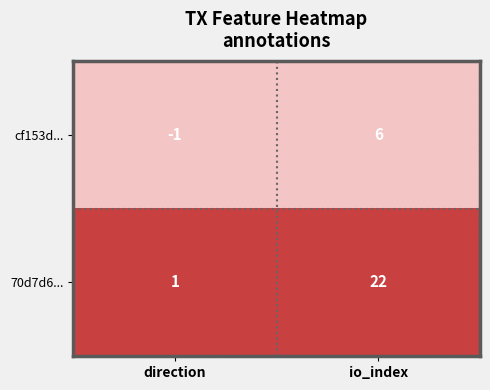

Which series changed the most between direction and io_index?

70d7d6...